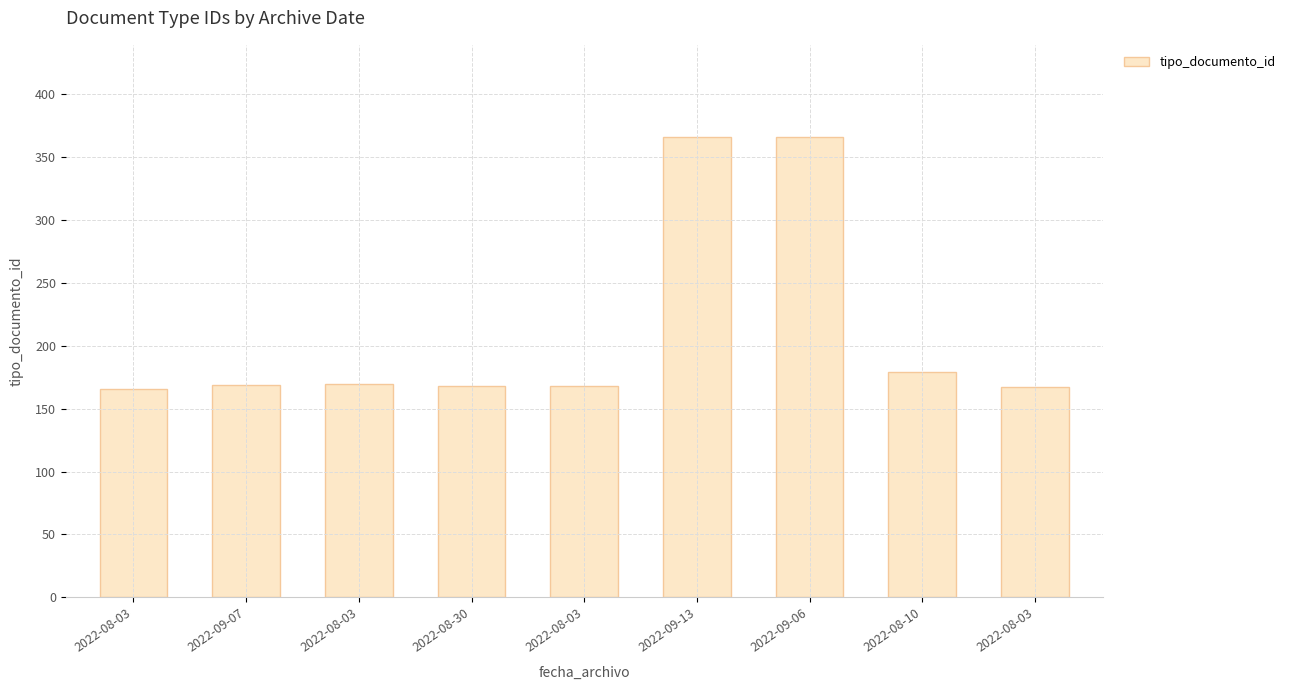

How many data points are less than 169?

4